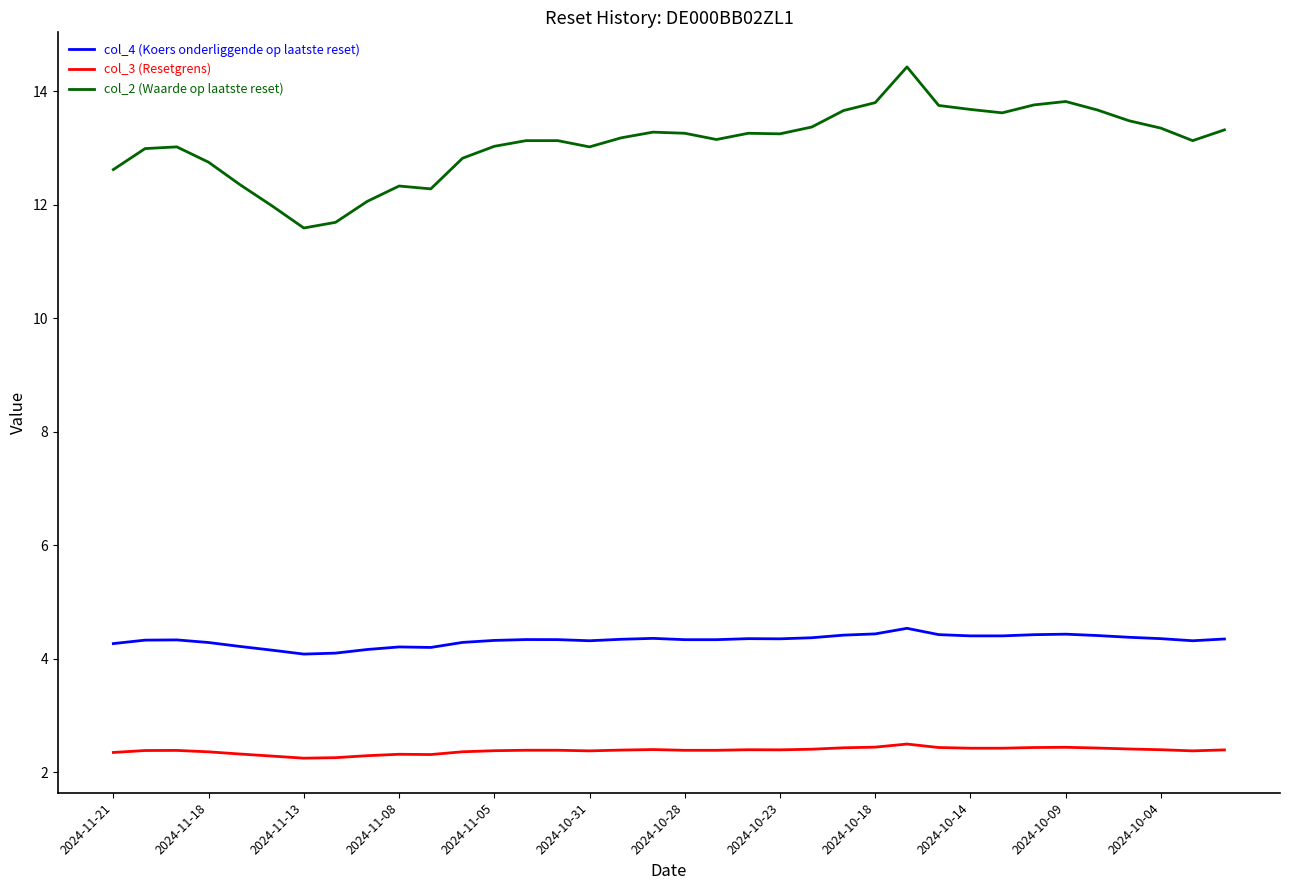

What is the difference between the maximum and minimum values in the col_4 (Koers onderliggende op laatste reset) series?

0.5